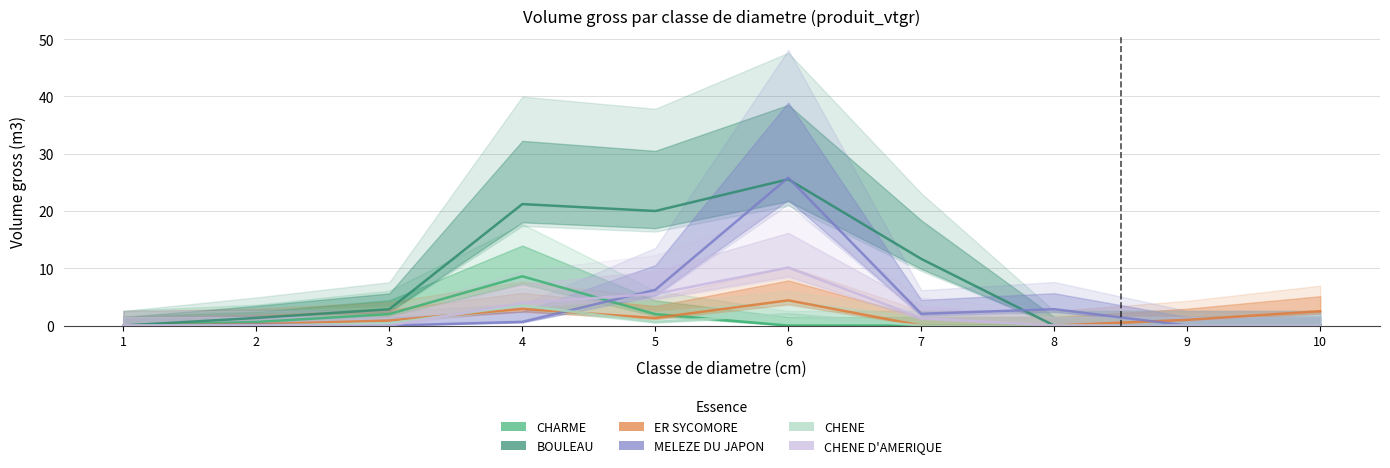

The ER SYCOMORE series shows 1.0 at 9. True or false?

True